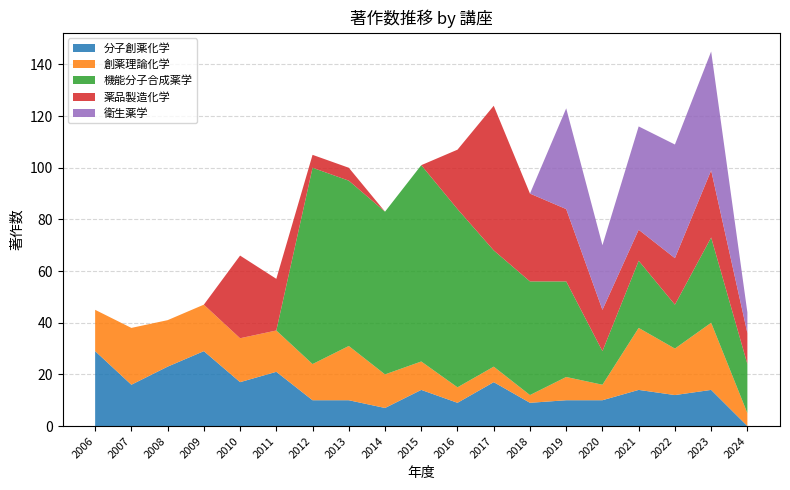

Reading right to left, what are all the values shown in this chart?

分子創薬化学: 0	14	12	14	10	10	9	17	9	14	7	10	10	21	17	29	23	16	29
創薬理論化学: 5	26	18	24	6	9	3	6	6	11	13	21	14	16	17	18	18	22	16
機能分子合成薬学: 19	33	17	26	13	37	44	45	69	76	63	64	76	0	0	0	0	0	0
薬品製造化学: 12	26	18	12	16	28	34	56	23	0	0	5	5	20	32	0	0	0	0
衛生薬学: 8	46	44	40	25	39	0	0	0	0	0	0	0	0	0	0	0	0	0